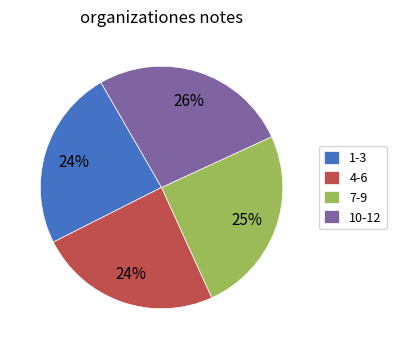

How many segments does this pie chart have?

4